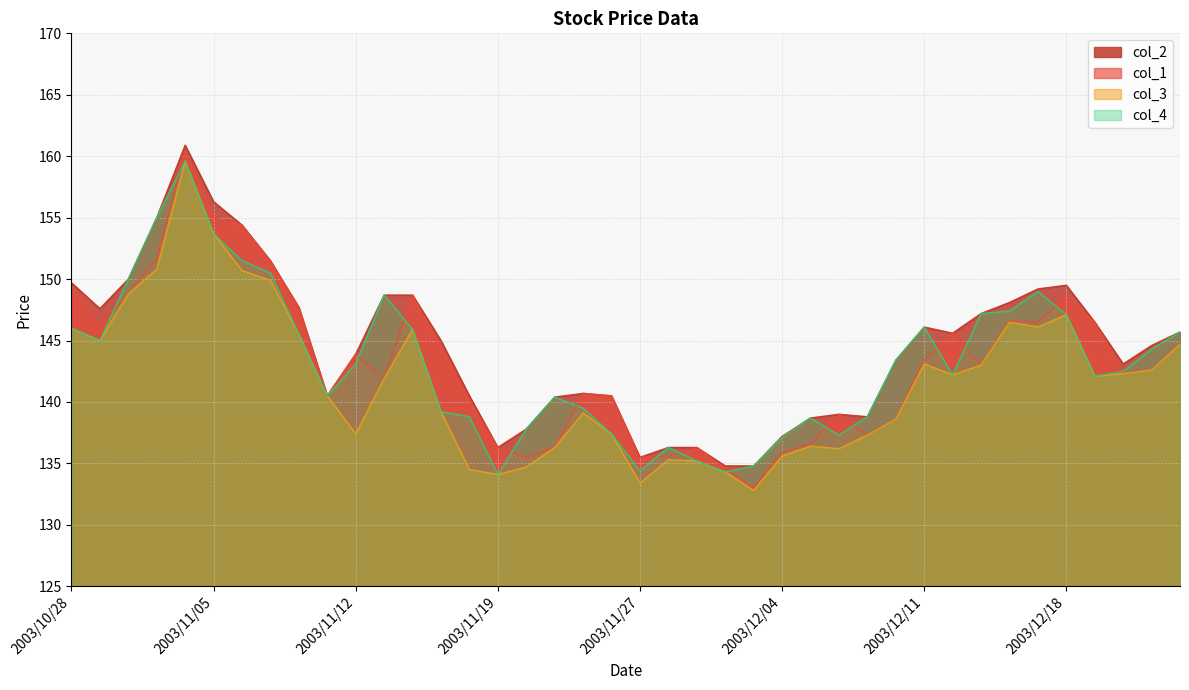

Which category has the highest value across all series?

2003/11/04